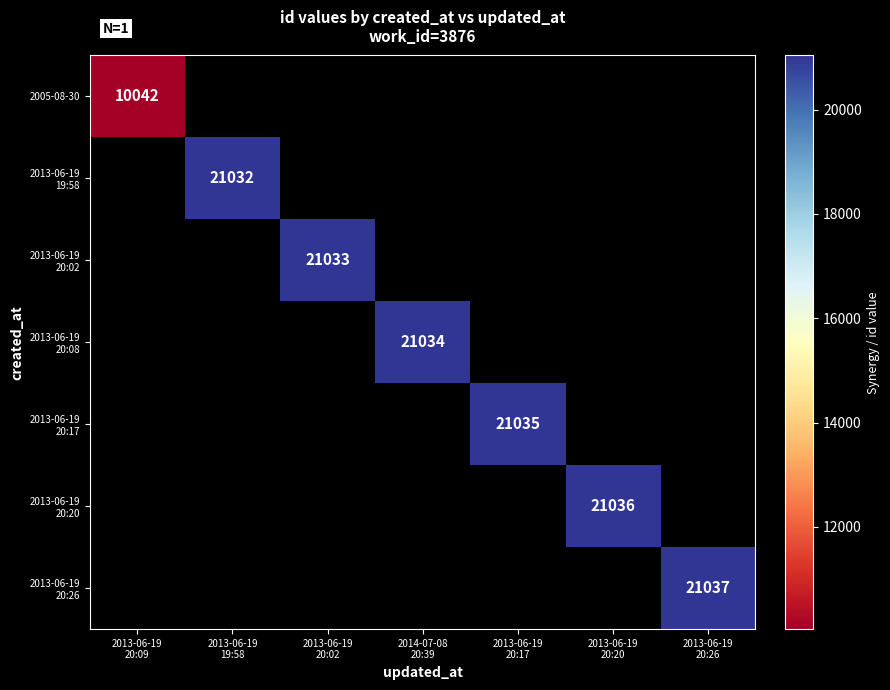

True or false: 2013-06-19 19:58 has a value of 21032.0 at 2013-06-19 19:58.

True